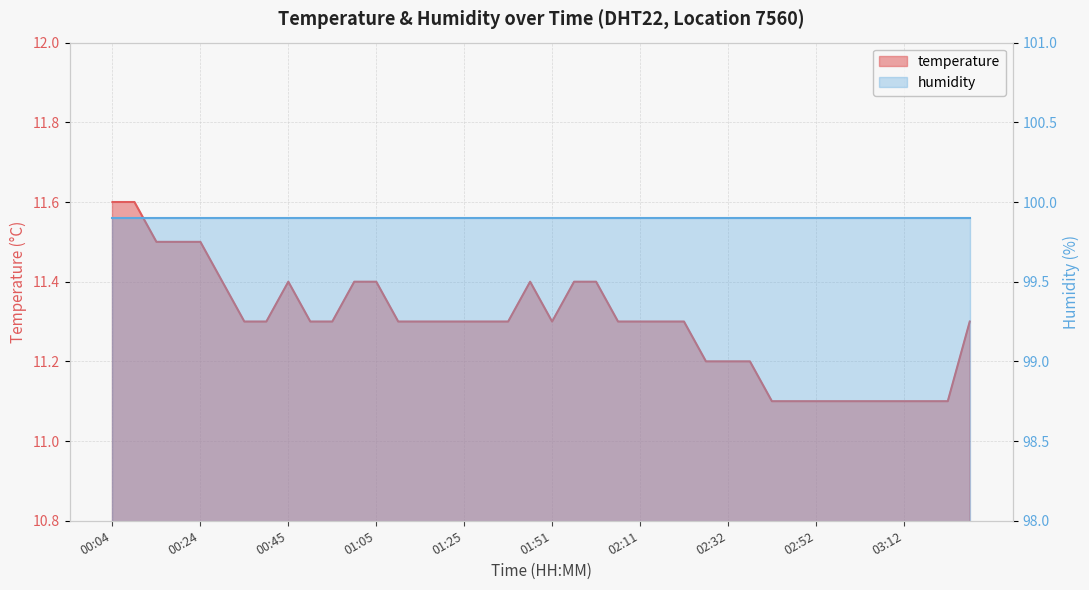

Rank the categories by value from highest to lowest.

00:04, 00:09, 00:14, 00:19, 00:24, 00:29, 00:45, 01:00, 01:05, 01:40, 01:56, 02:01, 00:35, 00:40, 00:50, 00:55, 01:10, 01:15, 01:20, 01:25, 01:30, 01:35, 01:51, 02:06, 02:11, 02:16, 02:21, 03:27, 02:27, 02:32, 02:37, 02:42, 02:47, 02:52, 02:57, 03:02, 03:07, 03:12, 03:17, 03:22